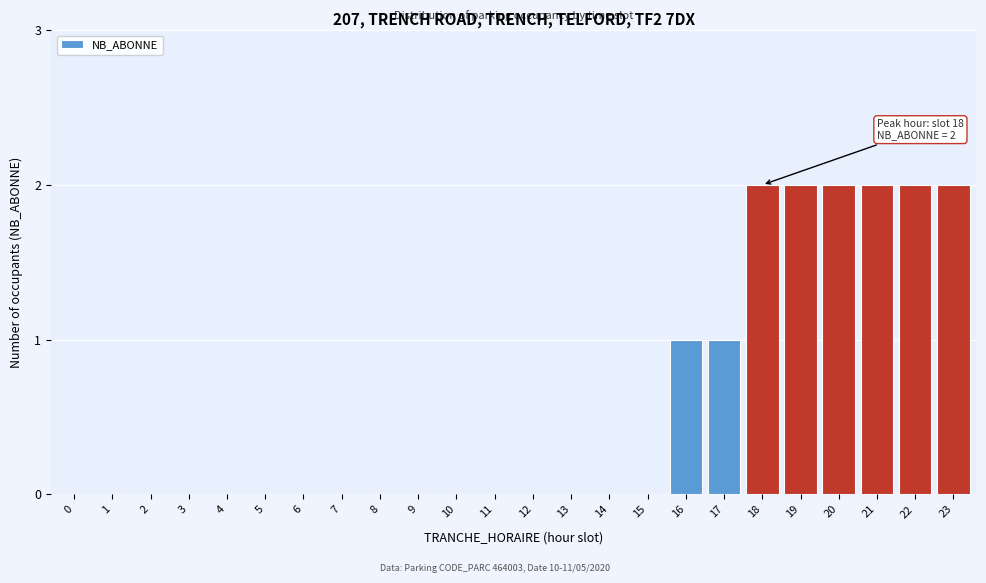

What is the change in value from 16 to 22?

+1